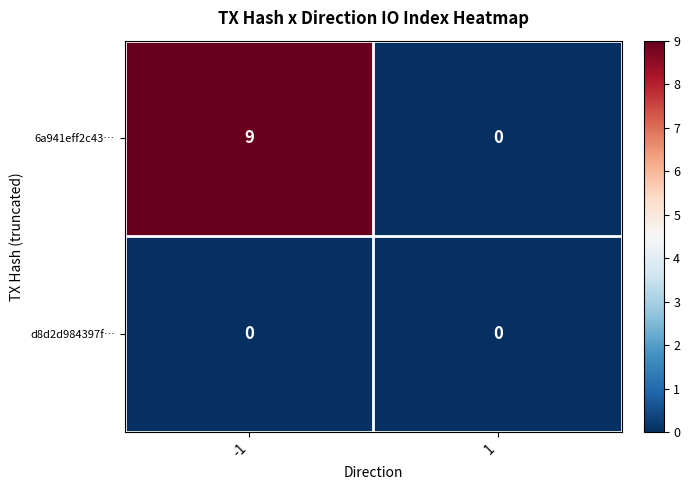

At how many categories does at least one series exceed 8?

1